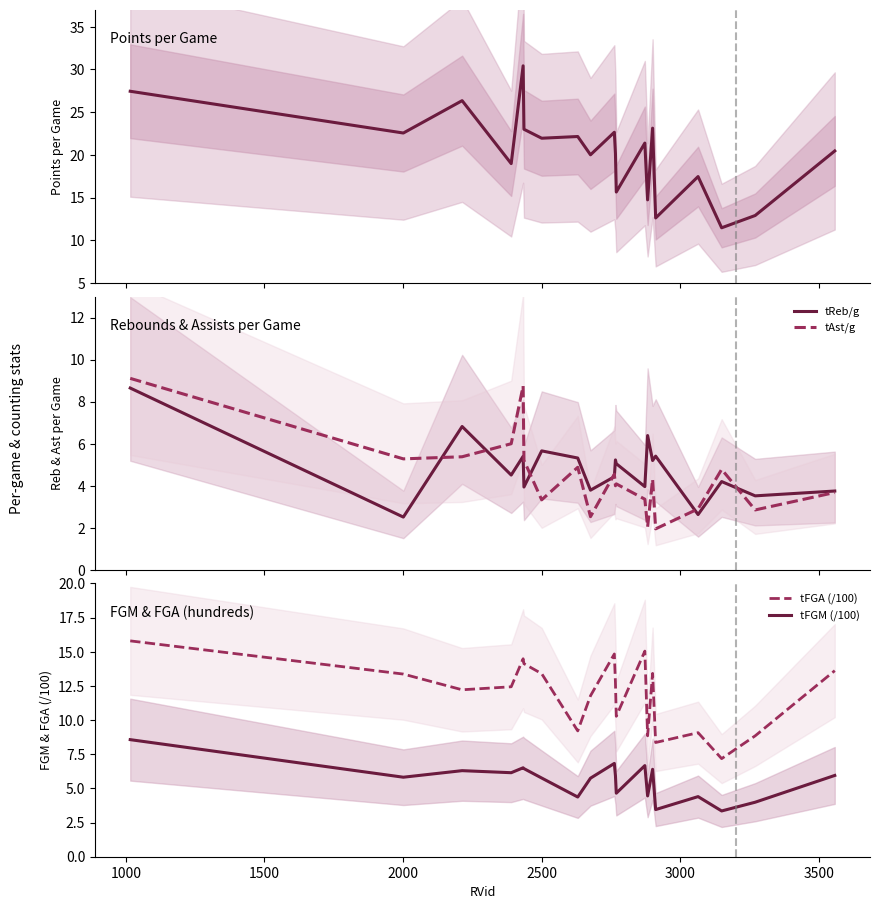

What is the minimum value for tFGM (/100)?

3.4